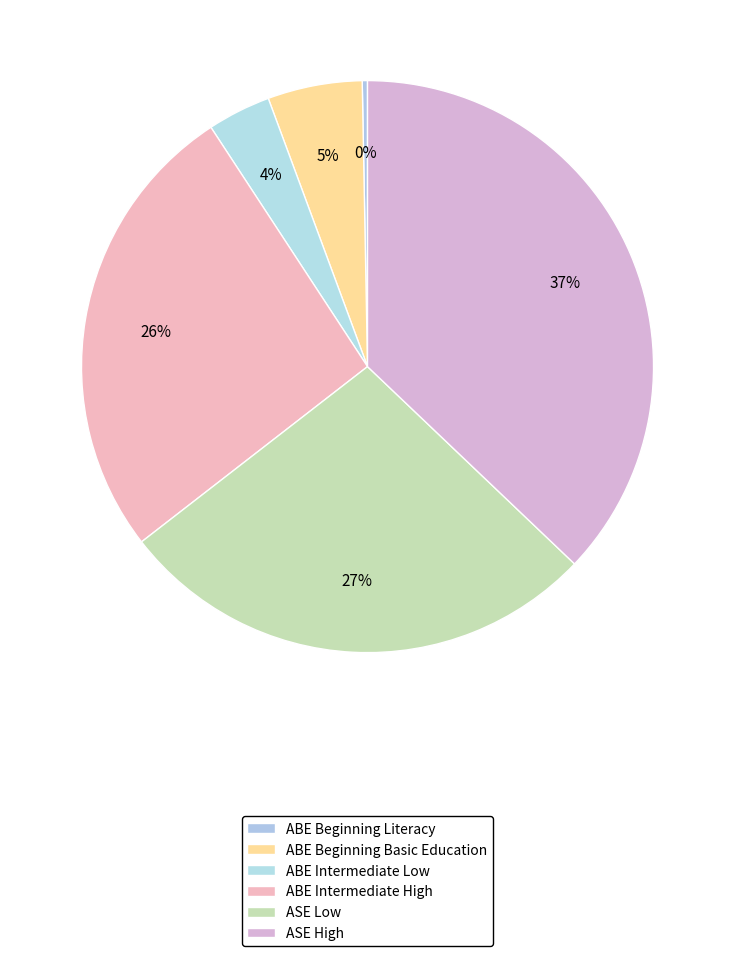

Is there any slice that represents more than half of the pie?

No